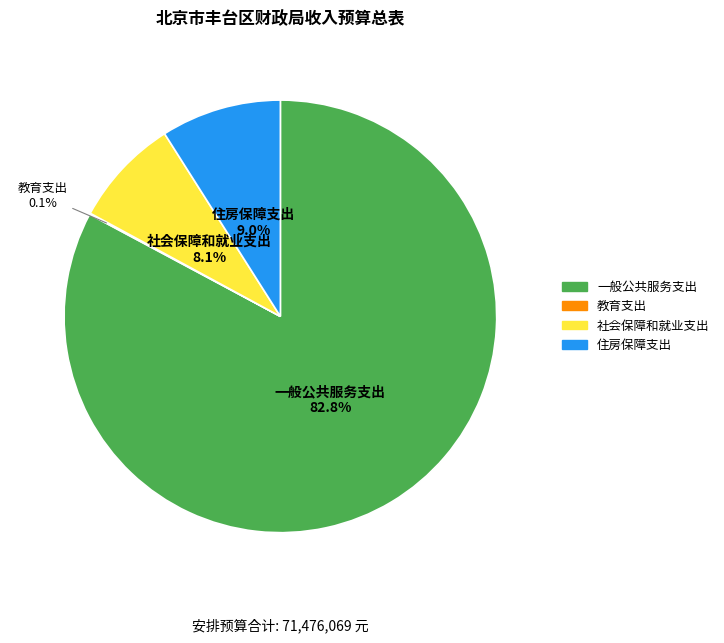

Which has a higher value, 住房保障支出 or 一般公共服务支出?

一般公共服务支出